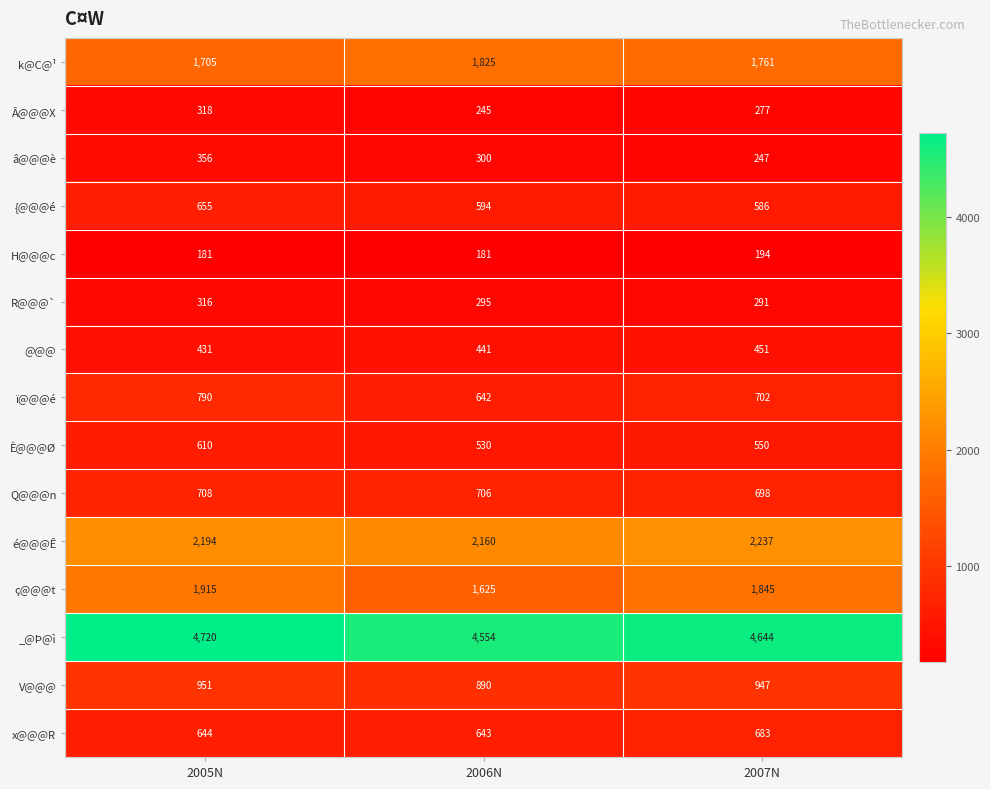

Which category has the highest value across all series?

2005N